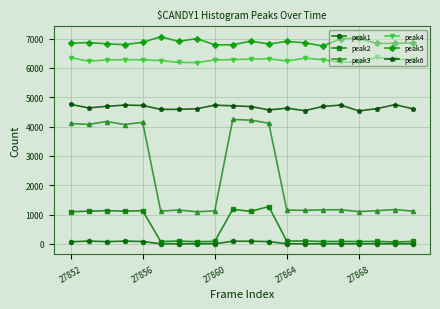

What is the sum of all peak5 values?

137540